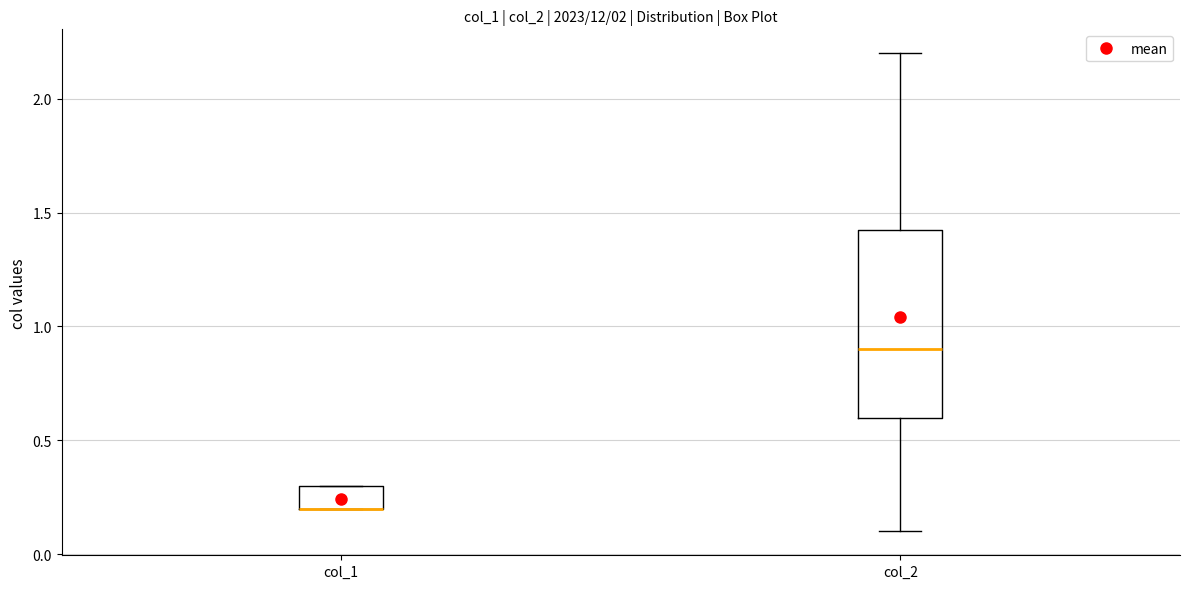

Which box is the tallest, from its lower edge to its upper edge?

col_2